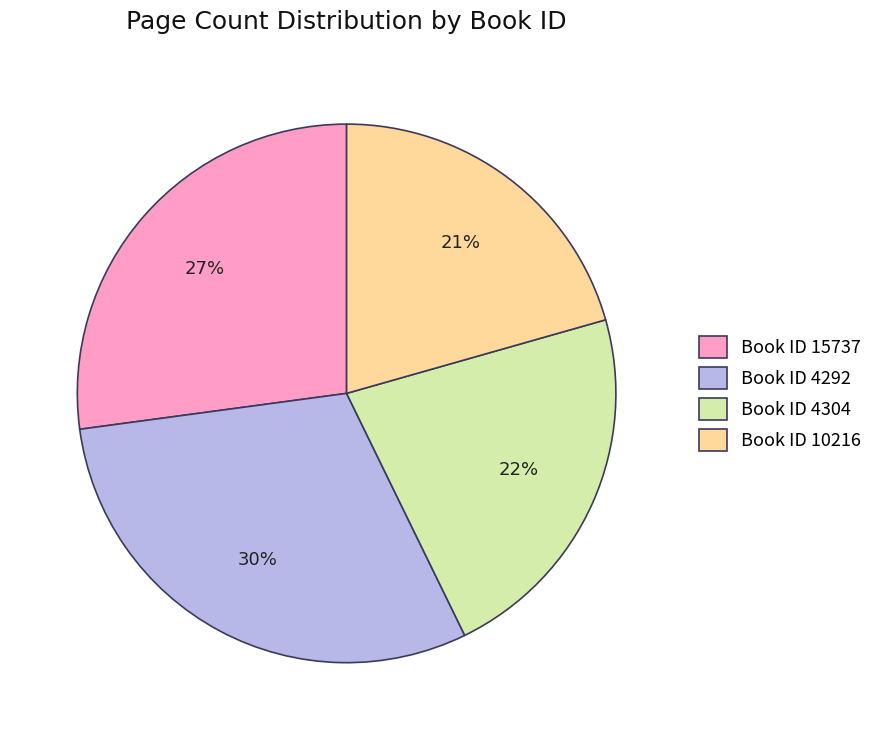

Does Book ID 15737 represent more than half of the total?

No